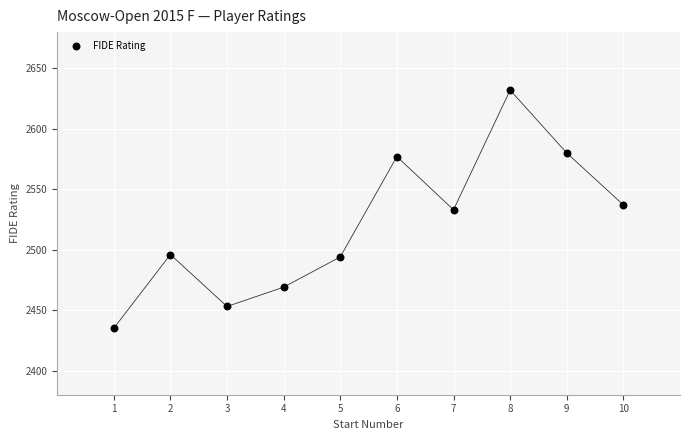

What is the range of Y values (max minus min)?

197